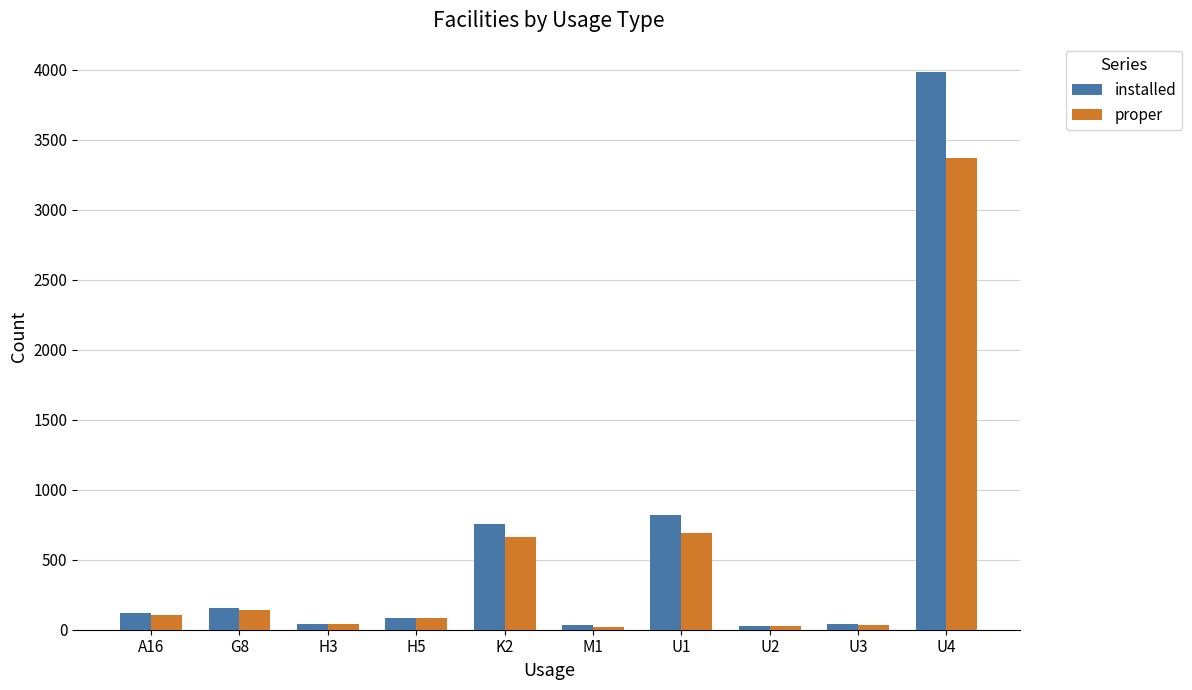

Which category has the highest value across all series?

U4